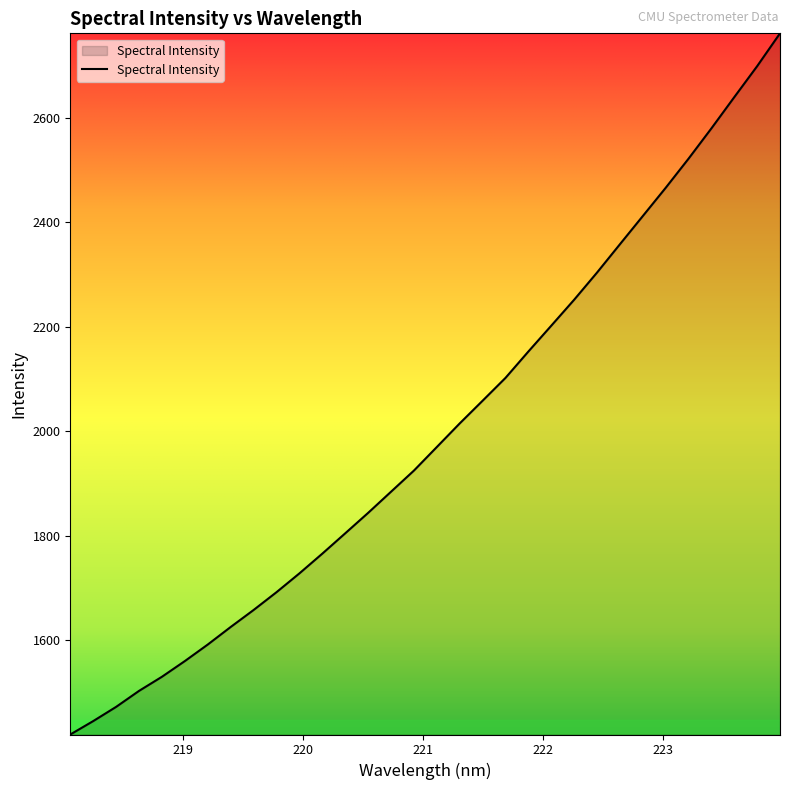

What is the sum of all values?

63942.1